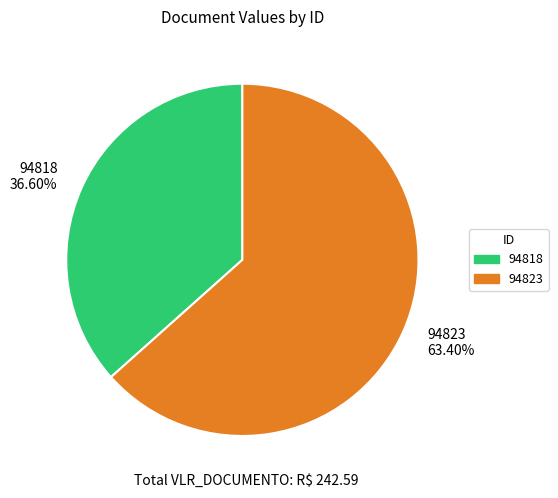

Which slice is the largest?

94823